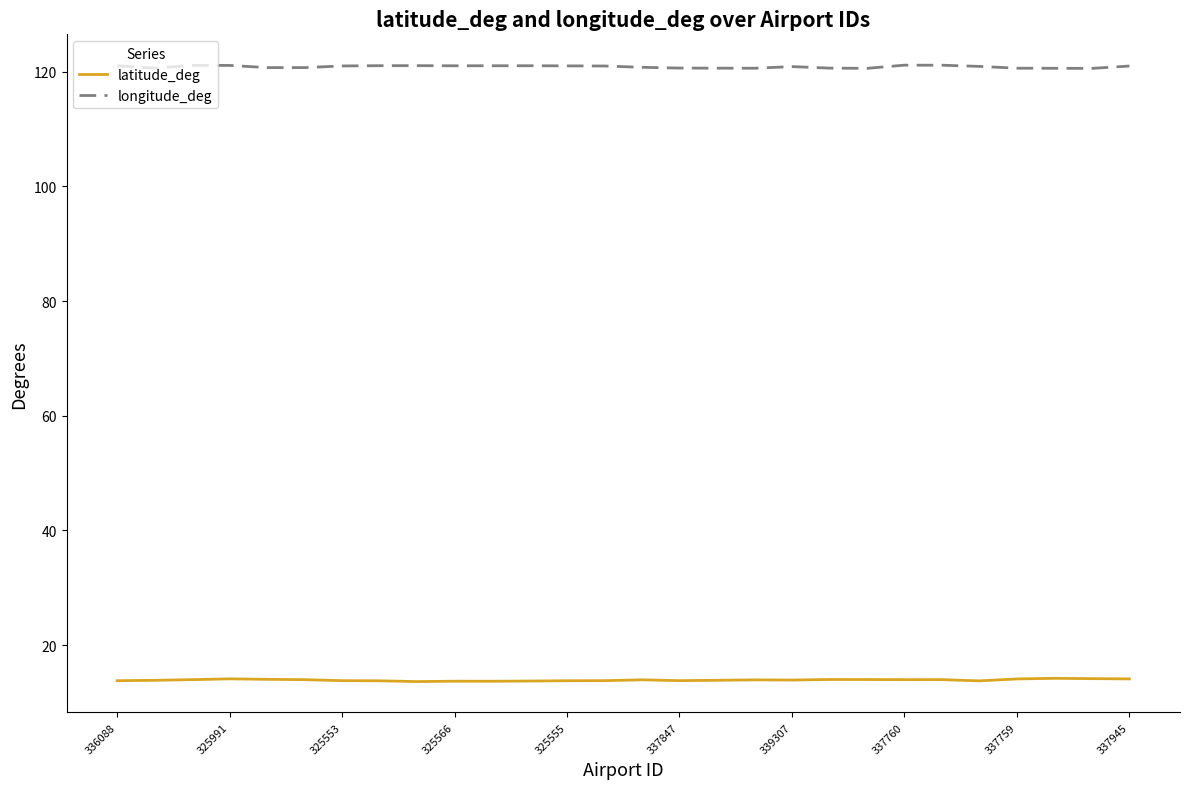

What is the greatest value displayed?

121.2